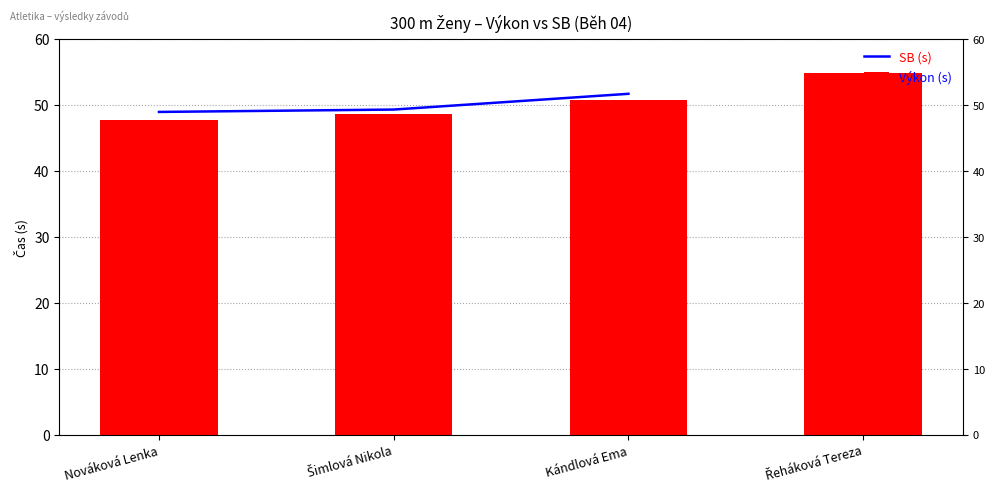

At Nováková Lenka, list the series in order from smallest to largest.

Výkon (s), SB (s)